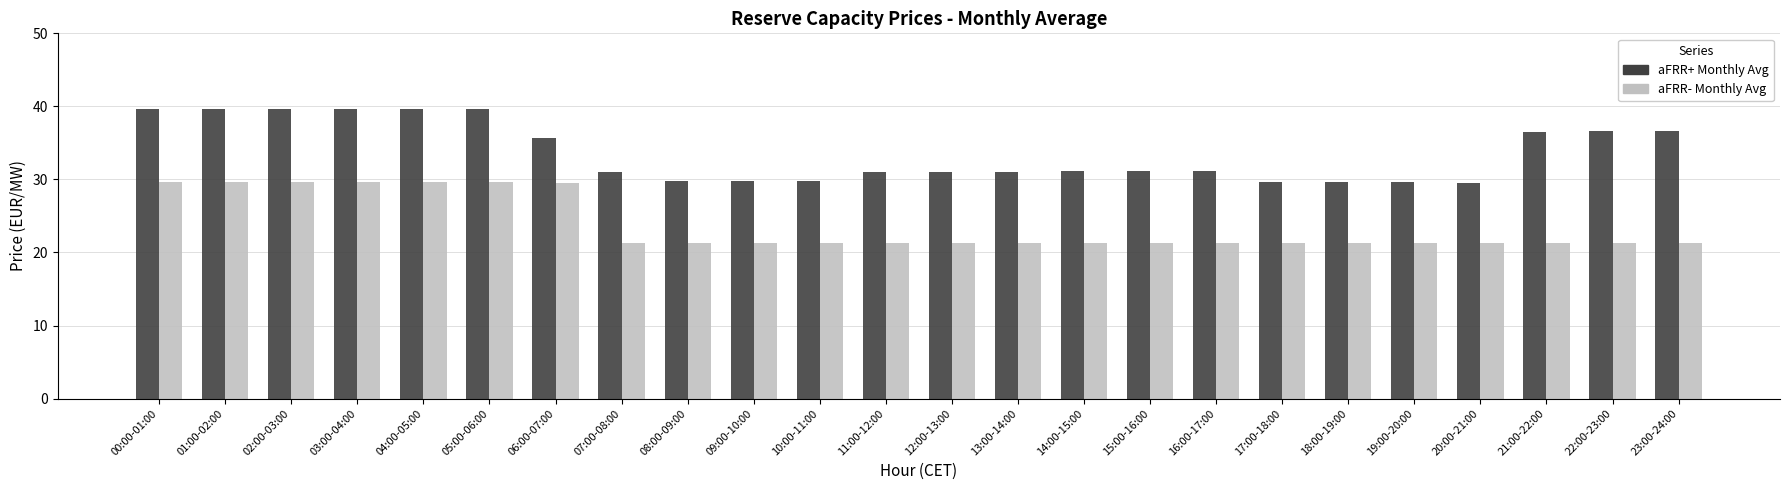

At how many categories does at least one series exceed 28?

24